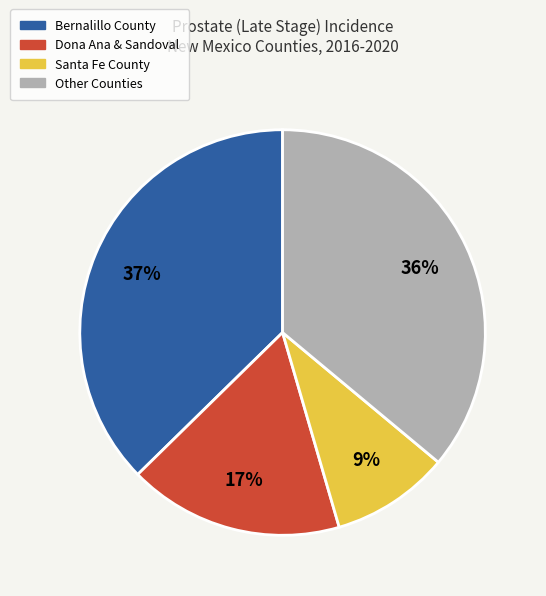

To the nearest percent, what is the difference between the largest and smallest slice percentages?

28%